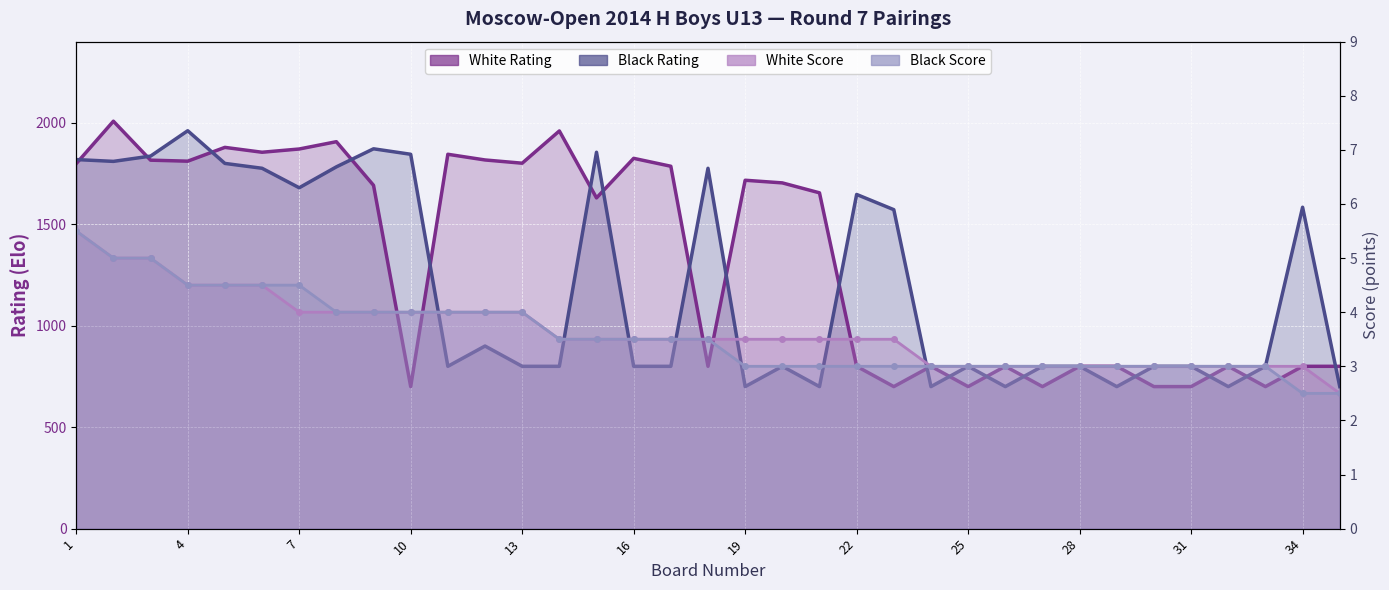

What is the lowest value of the White Rating series?

700.0